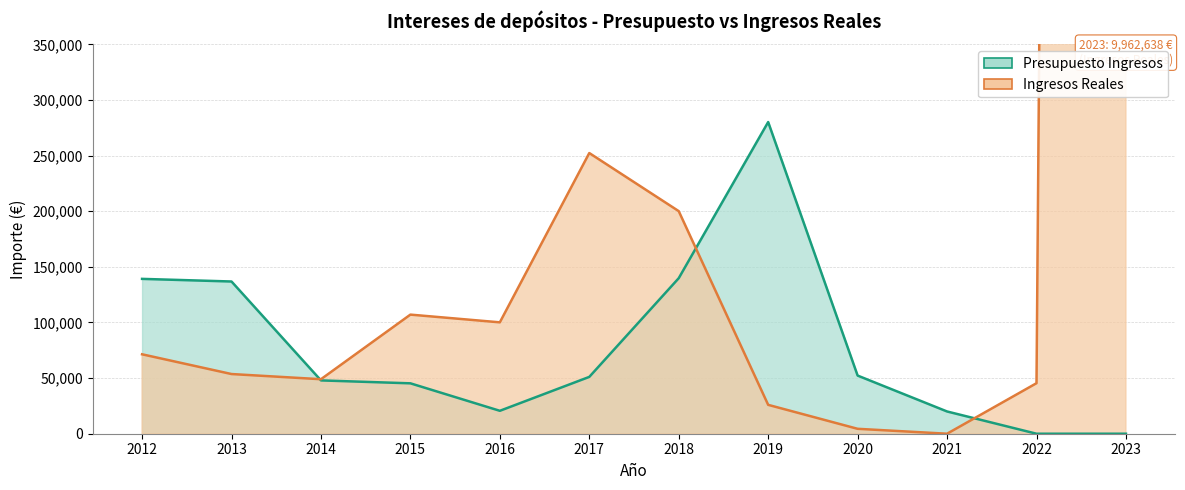

Rank the series at 2023 from highest to lowest value.

Ingresos Reales, Presupuesto Ingresos